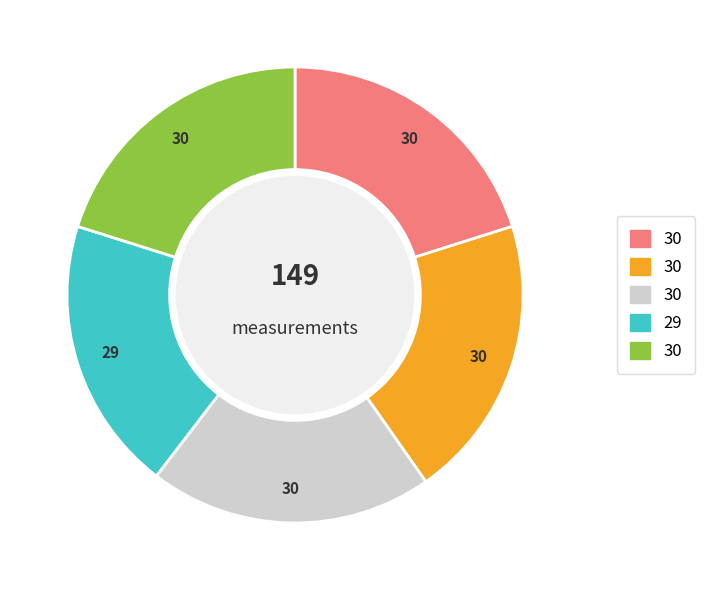

Does any single category account for the majority?

No